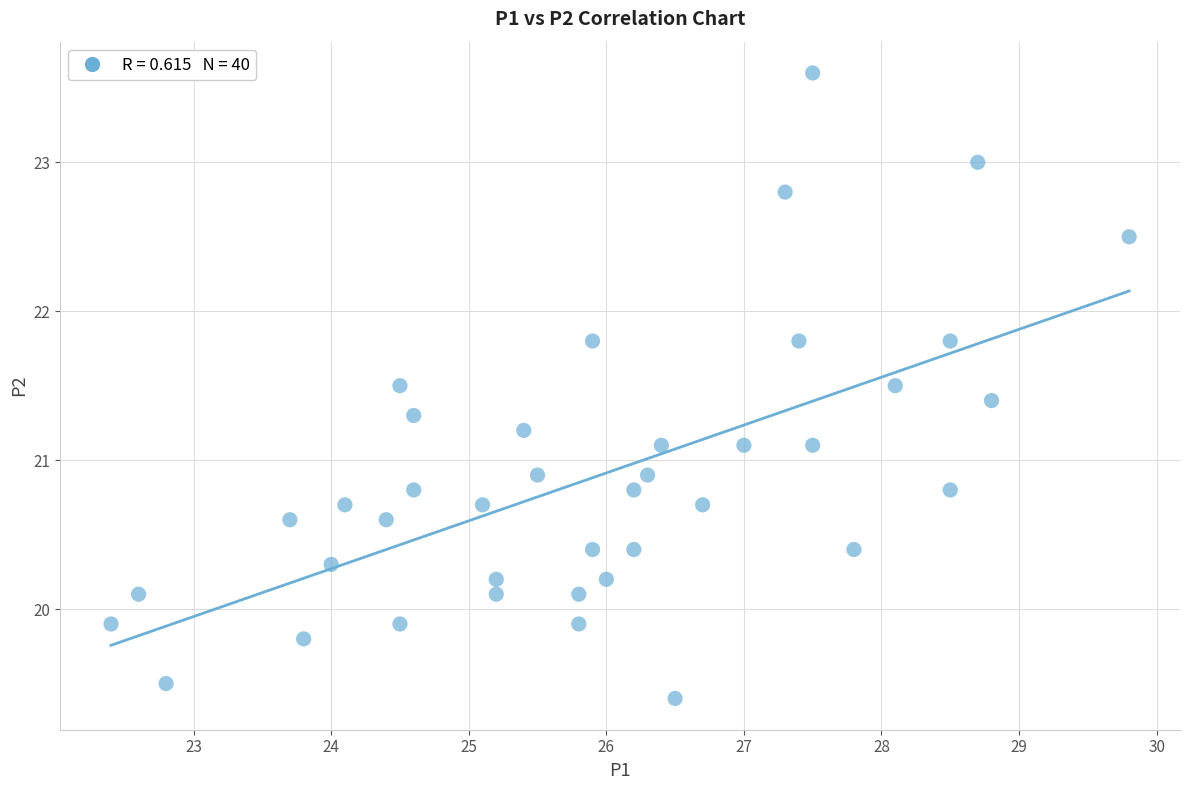

What is the range of X values (max minus min)?

7.4